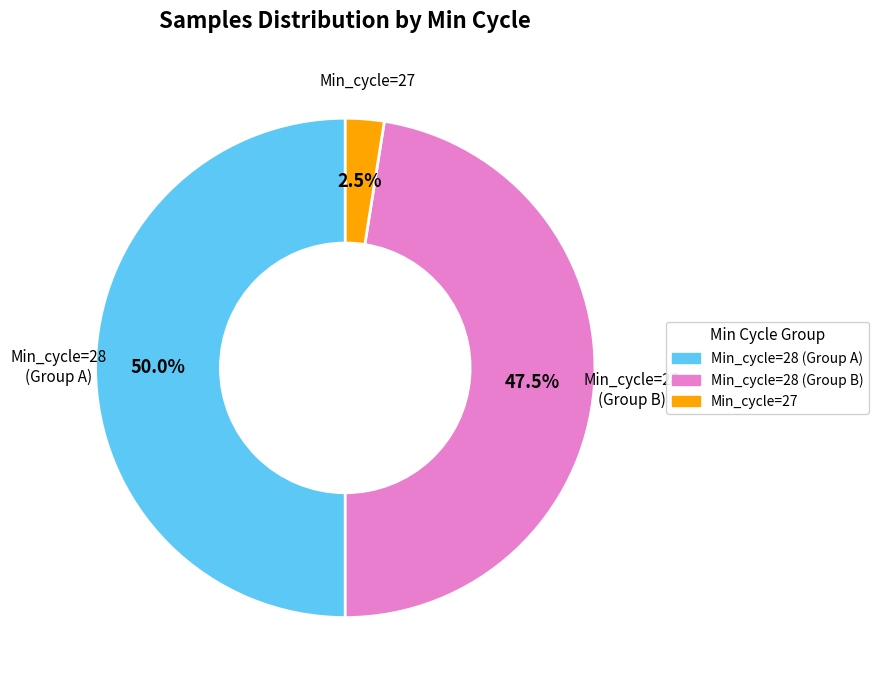

How many slices are in this pie chart?

3